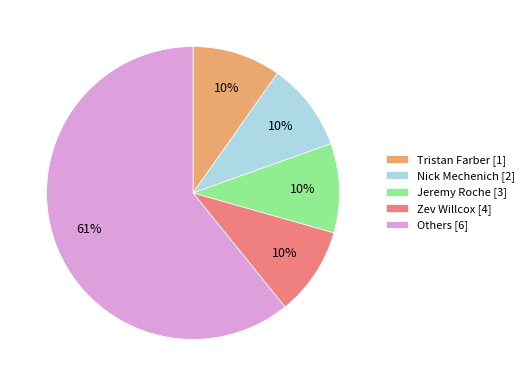

Count the number of slices in the pie.

5